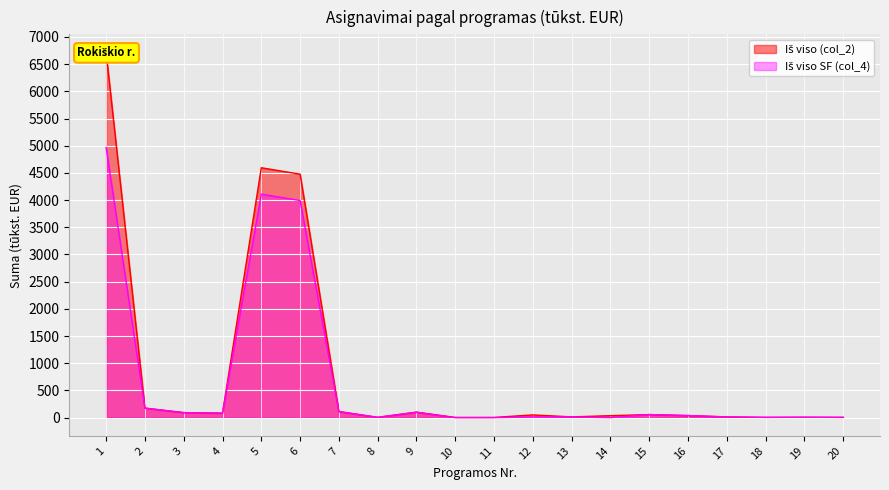

True or false: Iš viso (col_2) and Iš viso SF (col_4) cross at least once.

False